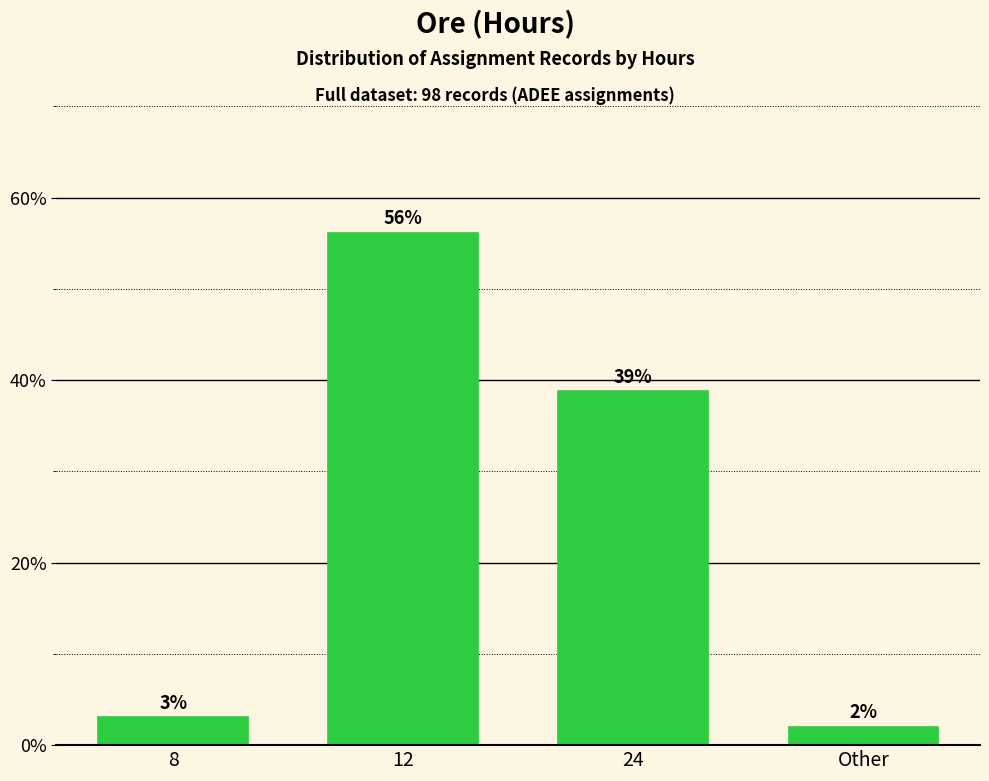

Read the value at Other.

2.0